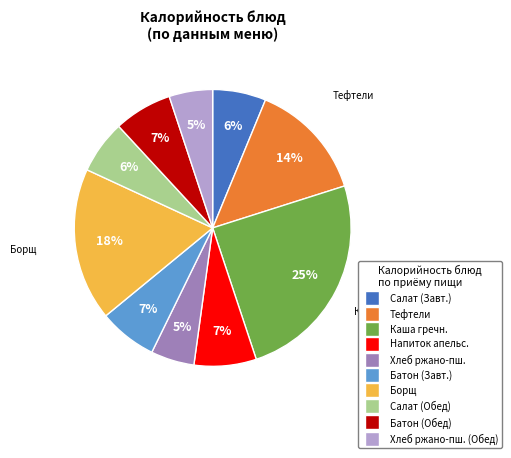

Is there a majority slice in this chart?

No